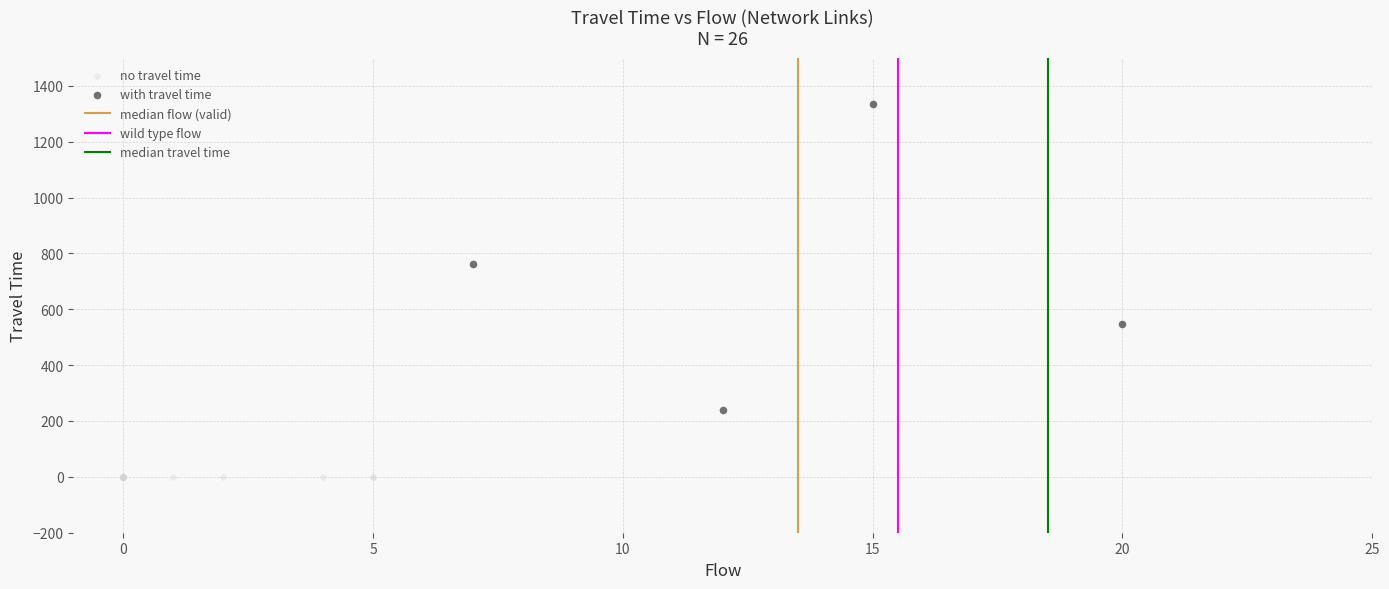

Which series reaches the maximum Y coordinate?

with travel time